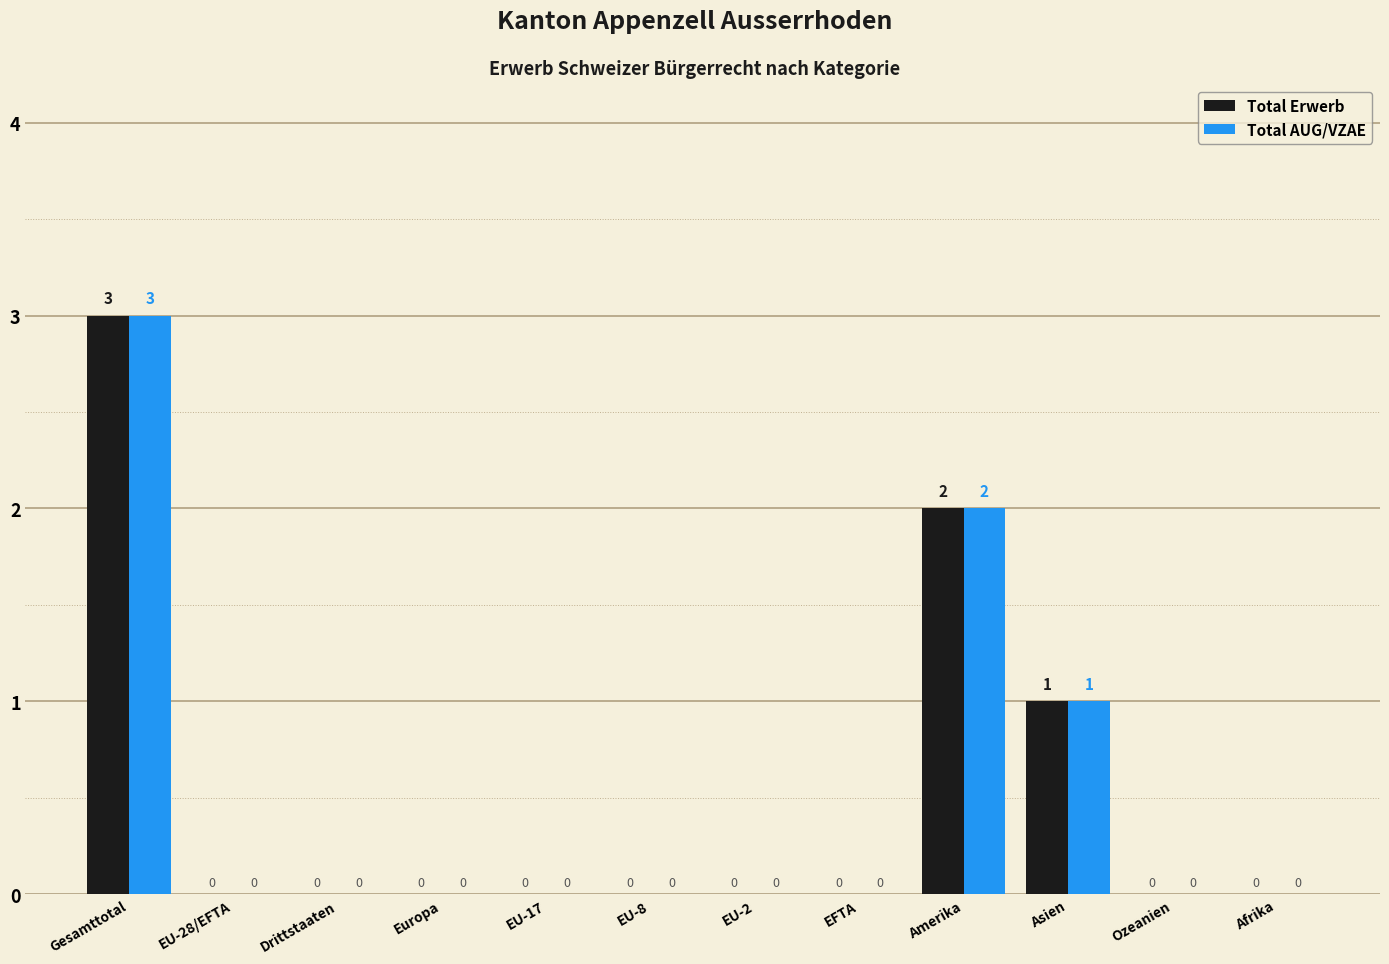

The Total Erwerb series shows -1 at EU-17. True or false?

False